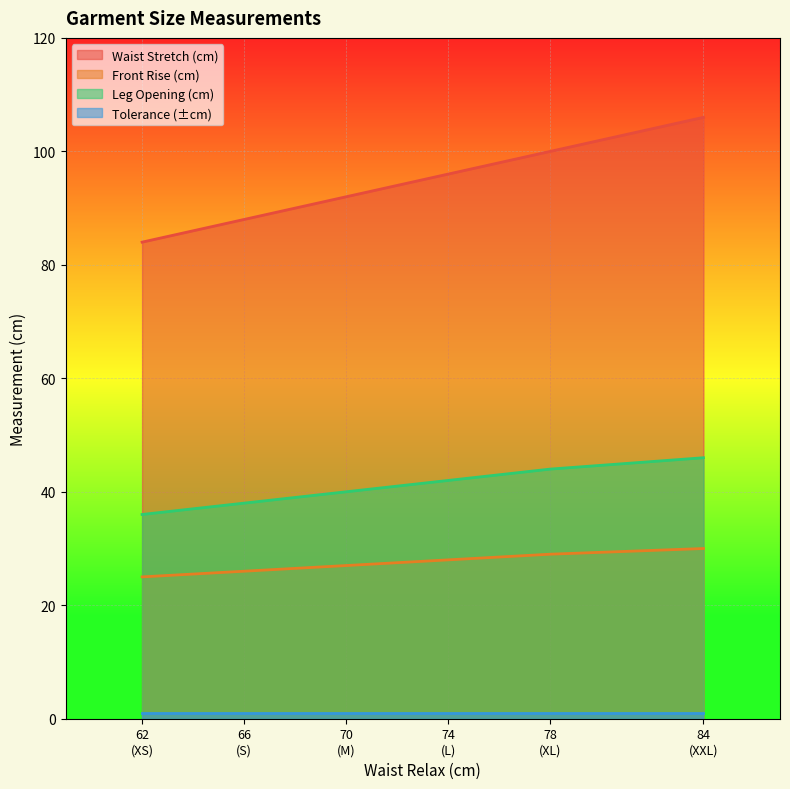

What is the difference between the second highest and minimum values in the Waist Stretch (cm) series?

16